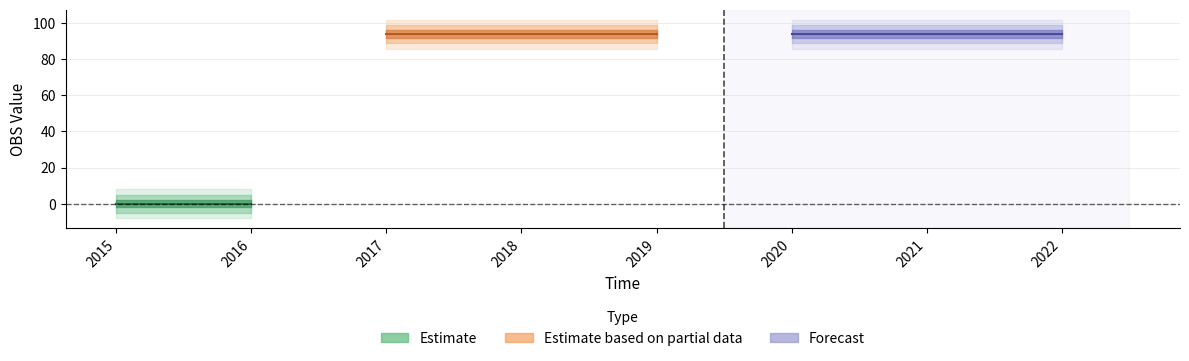

Is it true that the value at 2019 is 166.1?

False